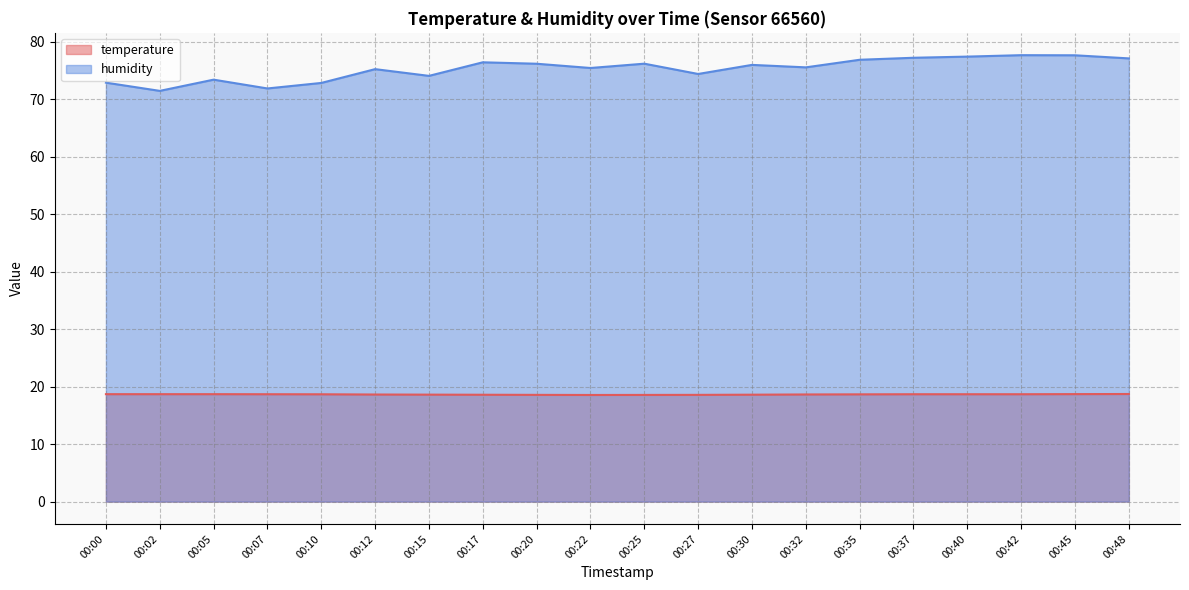

How many lines are shown in the chart?

2